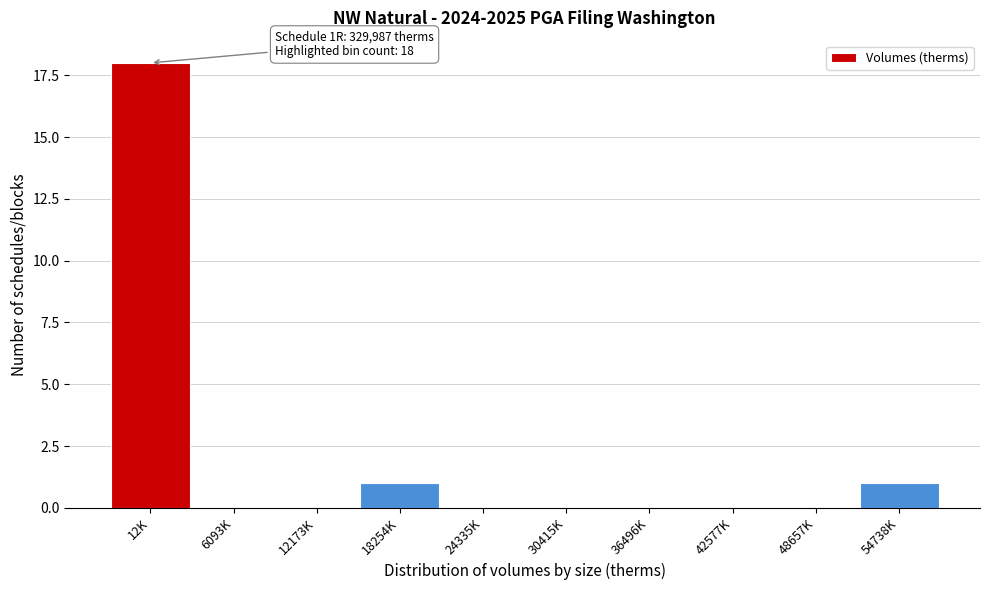

Reading left to right, extract all data points from this chart.

12K=18	6093K=0	12173K=0	18254K=1	24335K=0	30415K=0	36496K=0	42577K=0	48657K=0	54738K=1